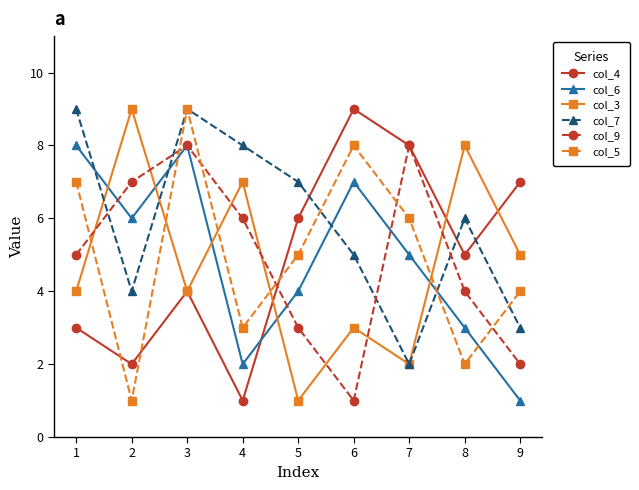

Which series has the largest total across all categories?

col_7